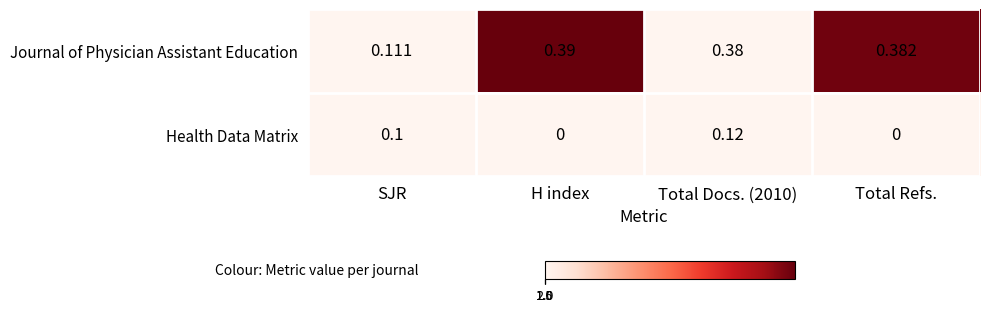

Rank the series by their maximum value, from lowest to highest.

Health Data Matrix, Journal of Physician Assistant Education